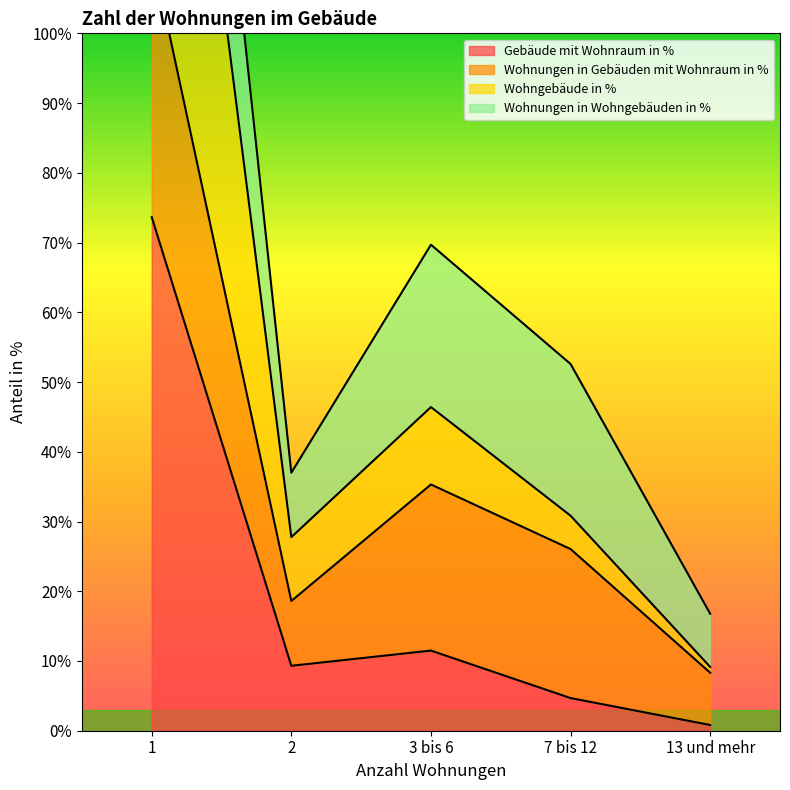

At which label does Gebäude mit Wohnraum in % reach its minimum?

13 und mehr